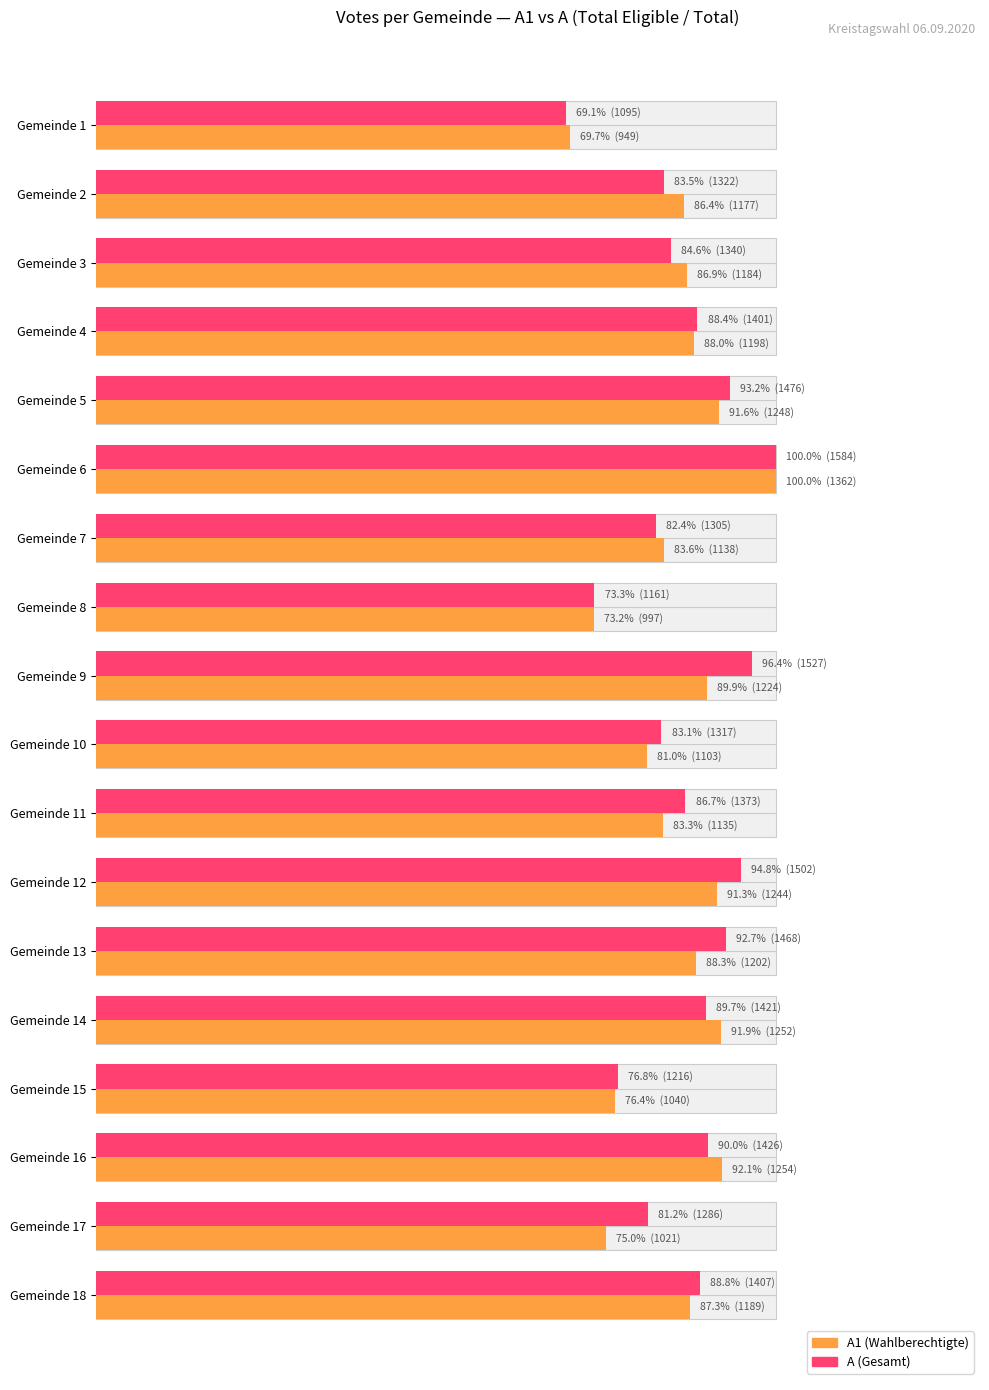

What are all the series names shown in the legend?

A1 (Wahlberechtigte), A (Gesamt)